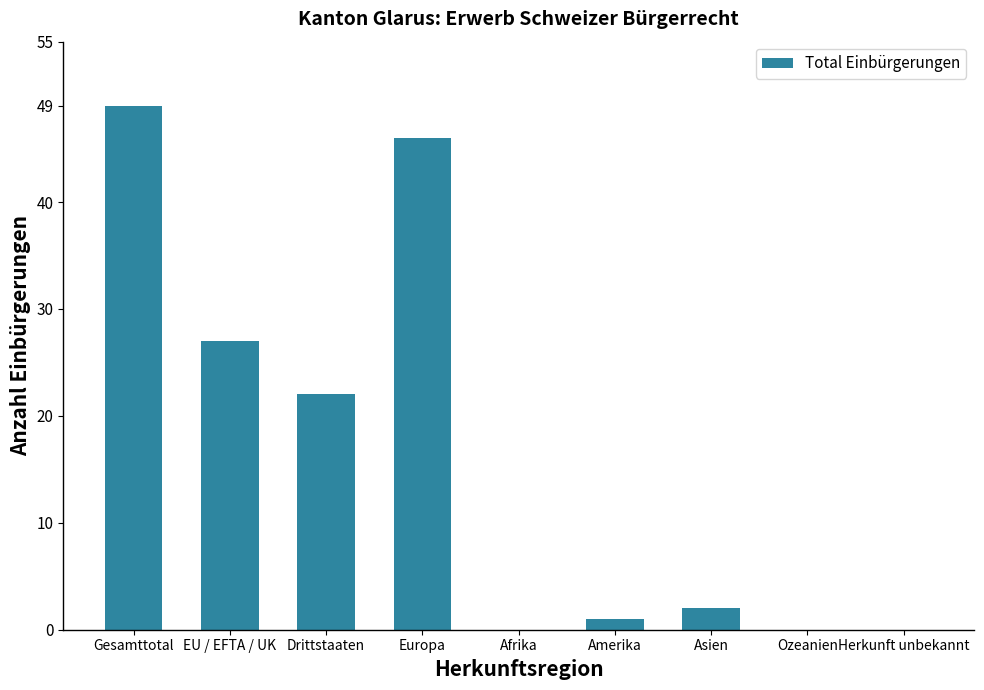

What is the ratio of the value at Gesamttotal to the value at Drittstaaten?

2.2